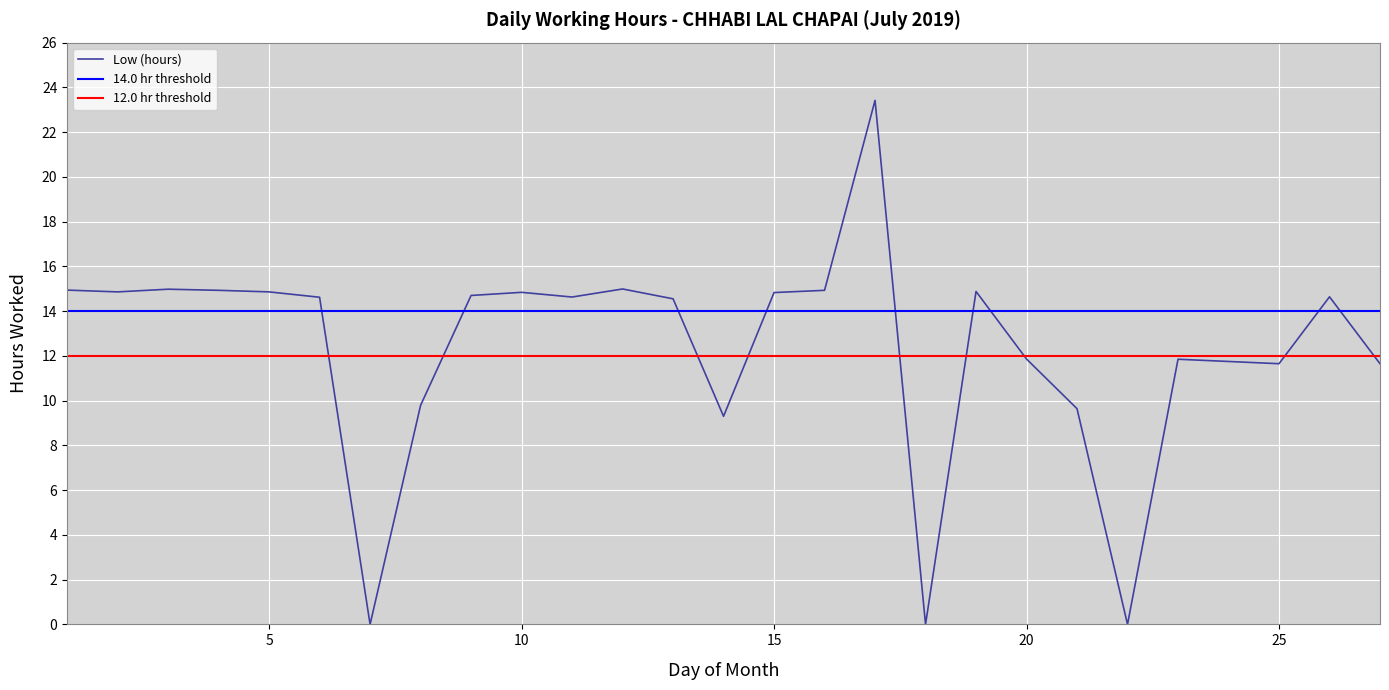

Which has a higher value, 4 or 3?

3